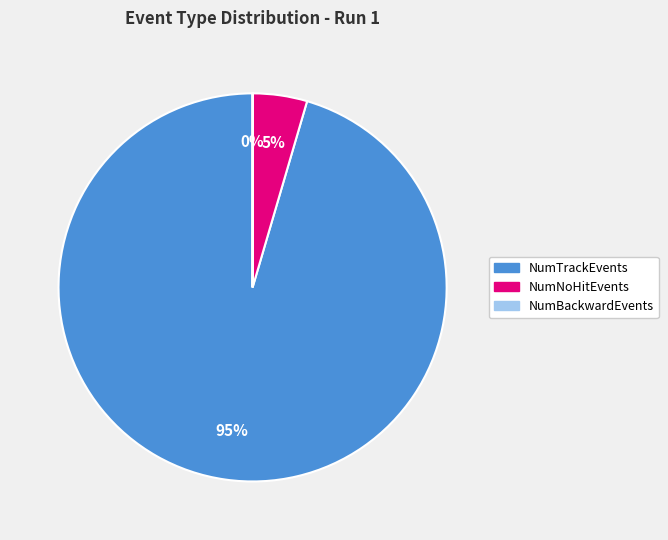

To the nearest percent, what is the average slice percentage?

33%